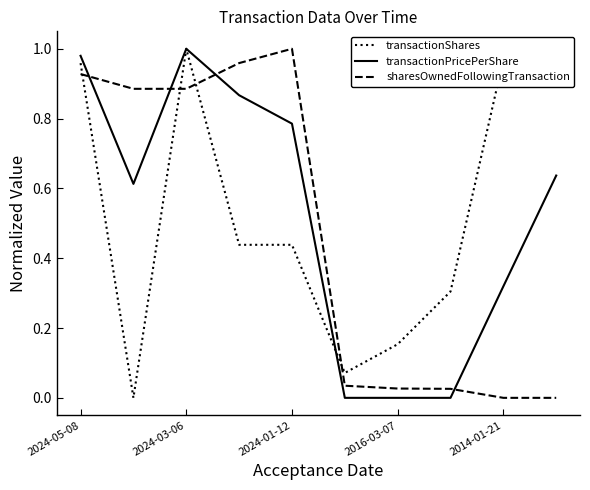

How many values in the transactionShares series exceed 0?

9